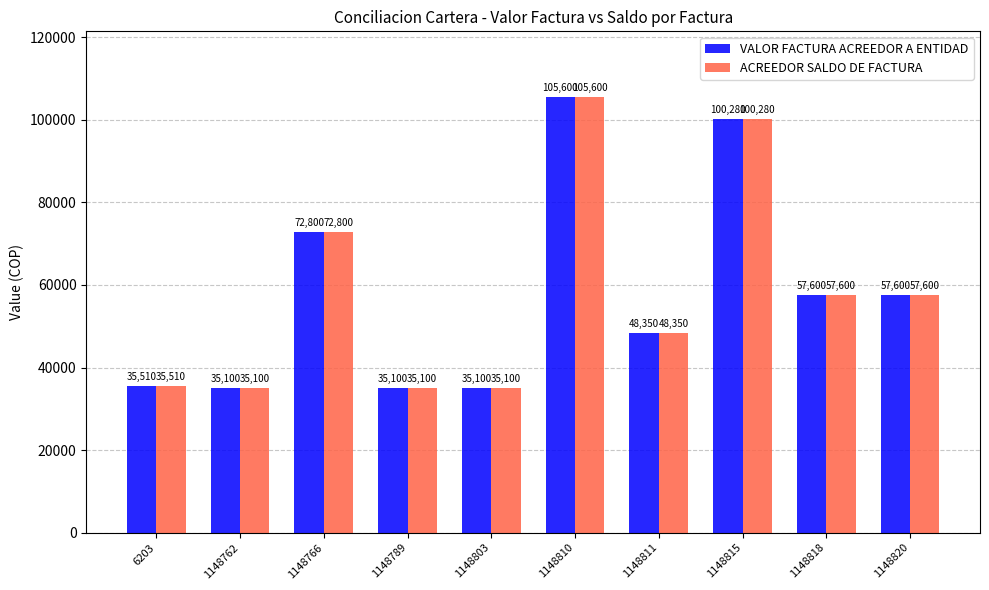

How many series are shown in this chart?

2